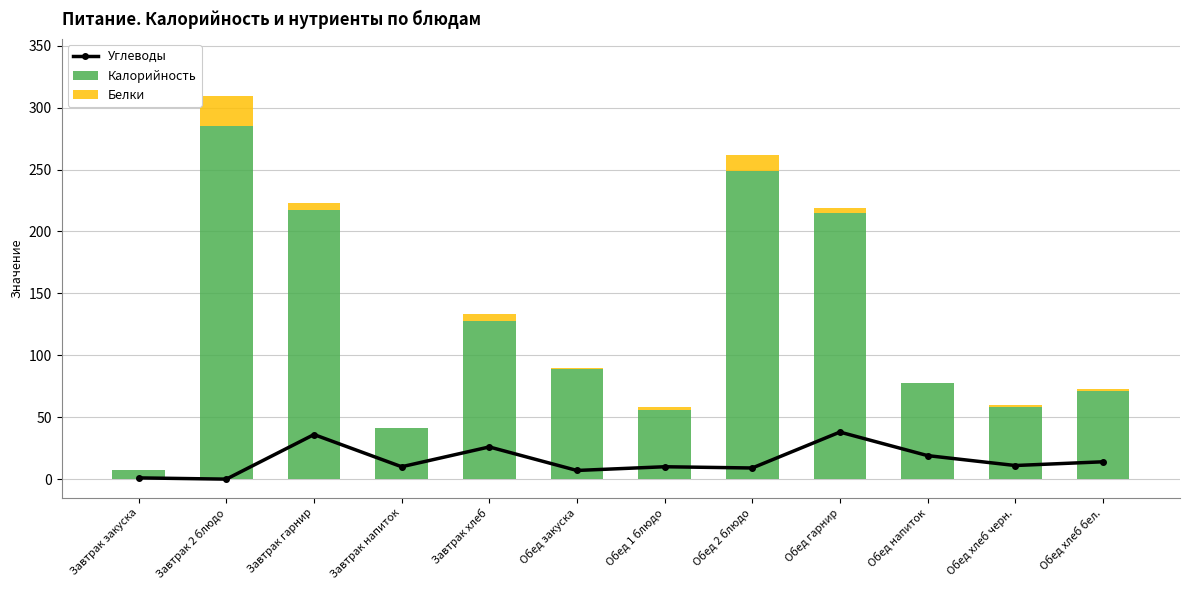

At which category is the sum across all series the highest?

Завтрак 2 блюдо